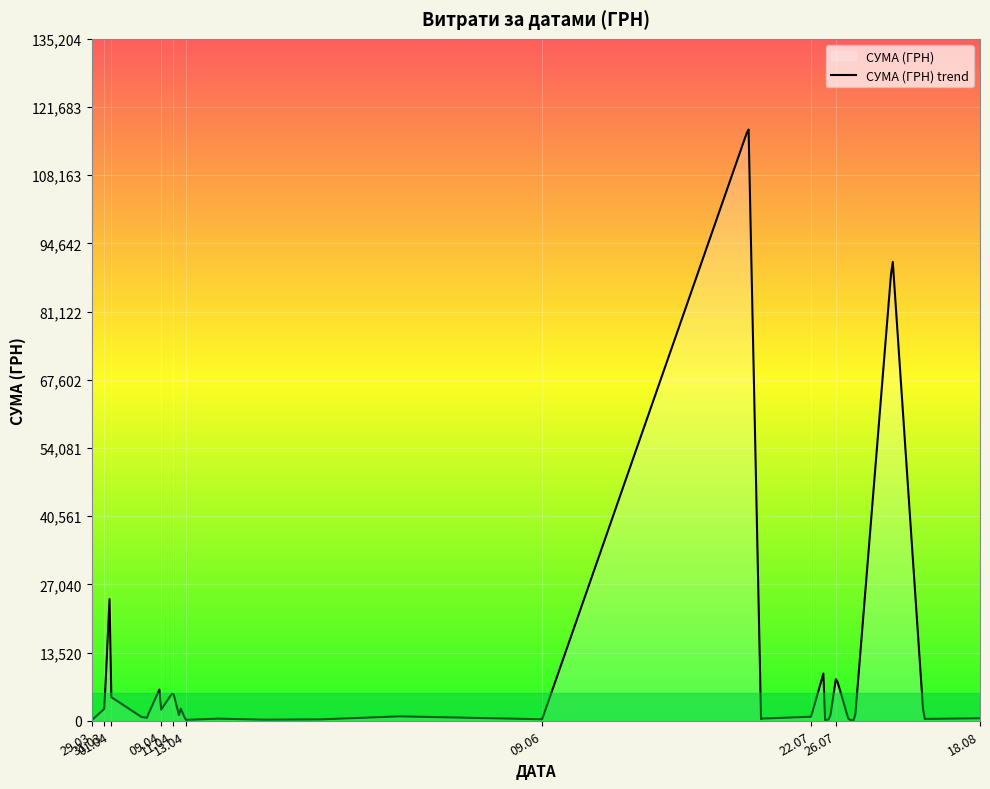

Which has a higher value, 14.07.2016 or 01.04.2016?

01.04.2016